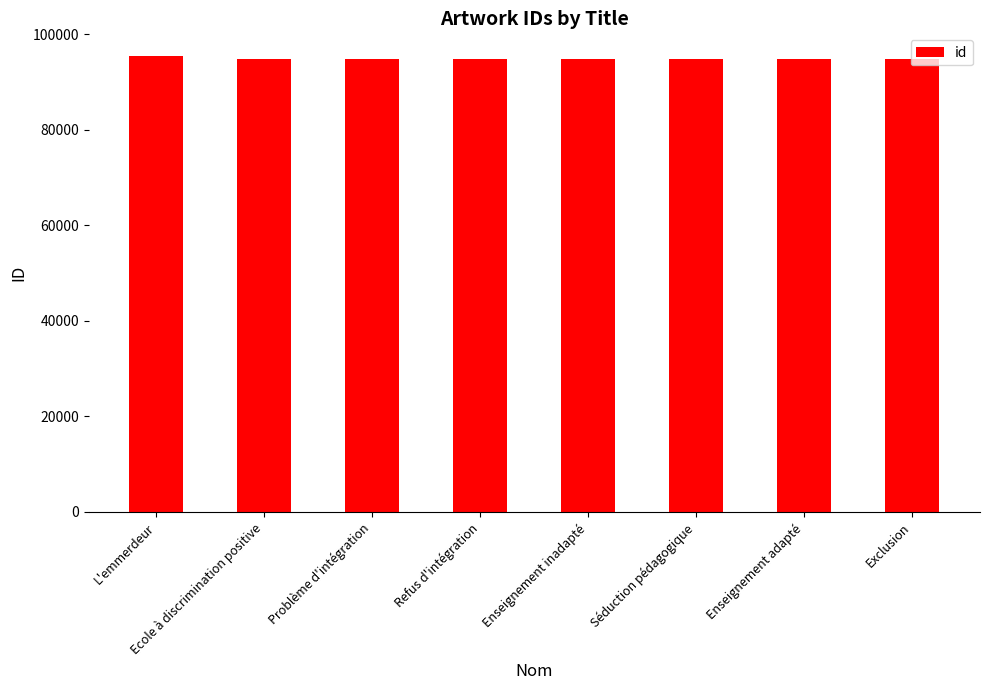

What is the change in value from Problème d'intégration to Enseignement inadapté?

+2